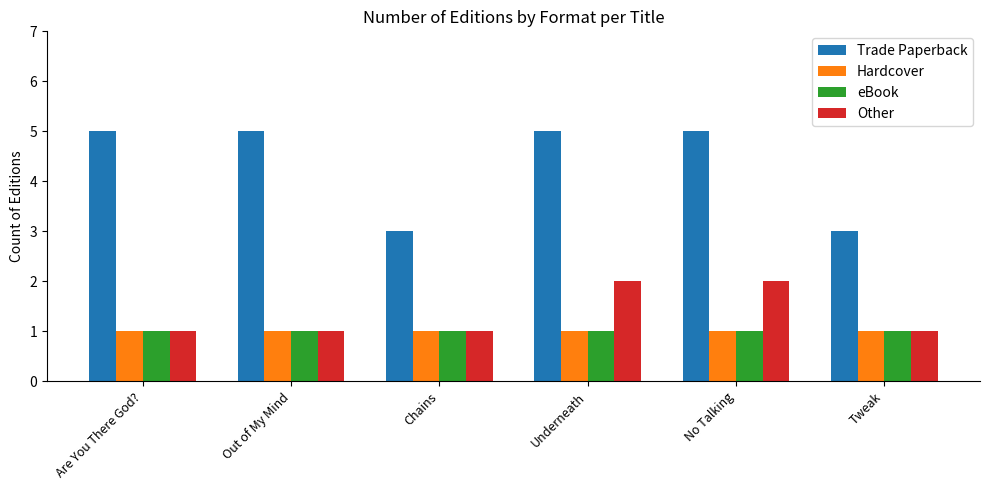

What is the difference between the highest and lowest values at Underneath?

4